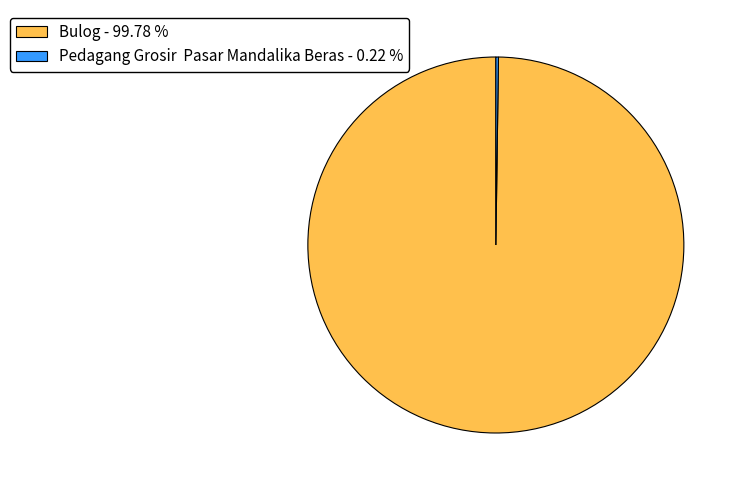

Does any single category account for the majority?

Yes